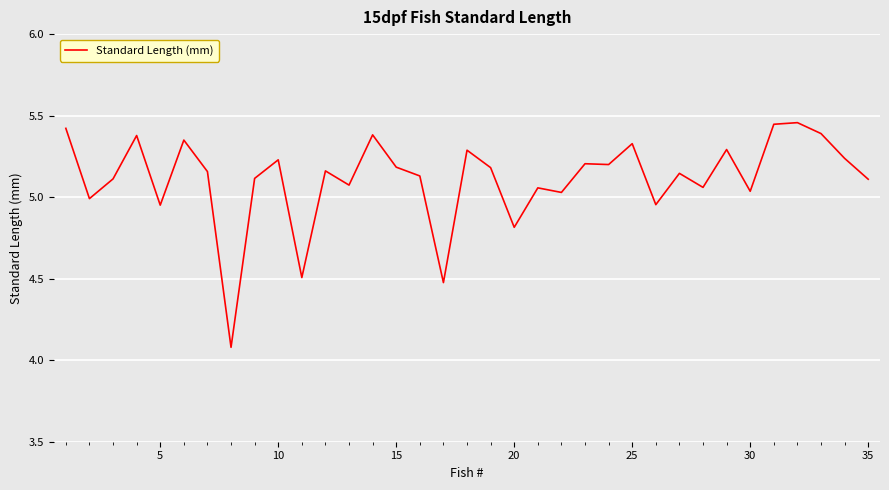

What is the smallest value displayed?

4.1